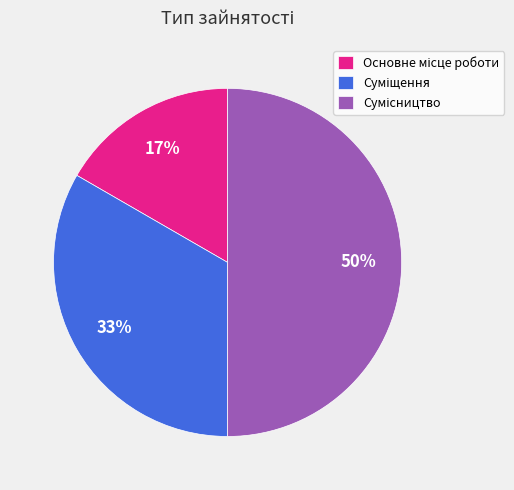

To the nearest percent, what is the difference between the largest and smallest slice percentages?

33%